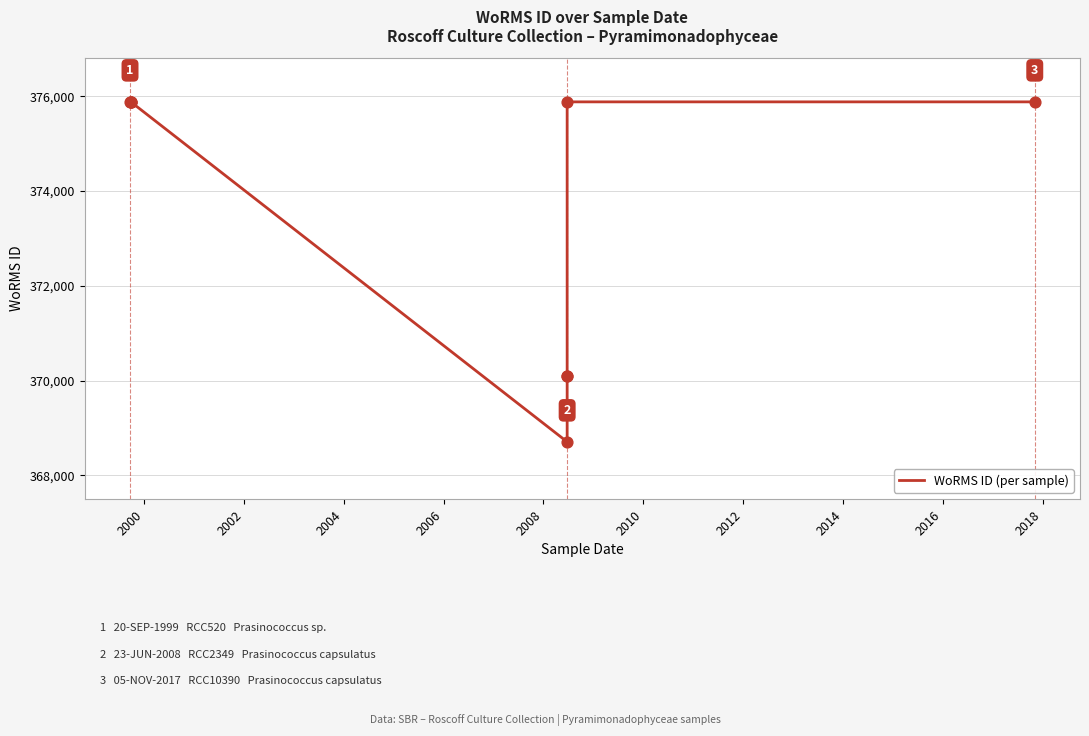

What is the ratio of the value at 2014 to the value at 2008?

1.0